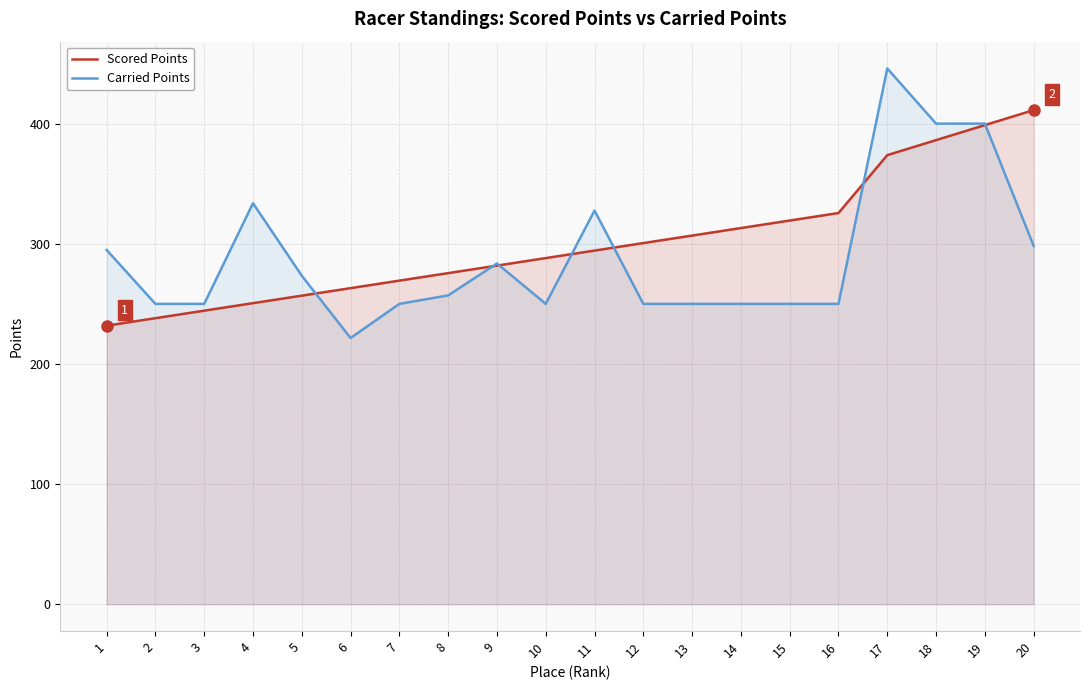

True or false: Carried Points and Scored Points cross at least once.

True